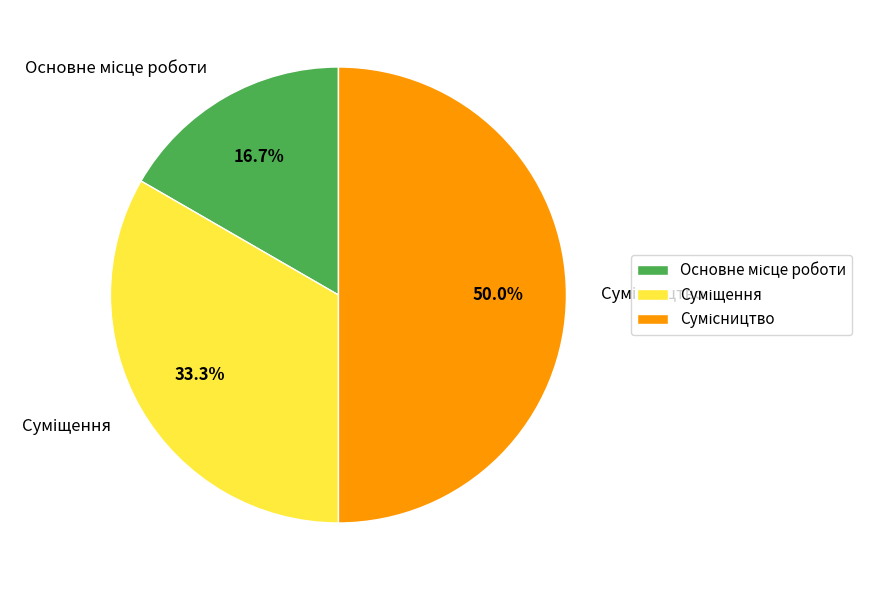

What is the largest slice in the pie chart?

Сумісництво